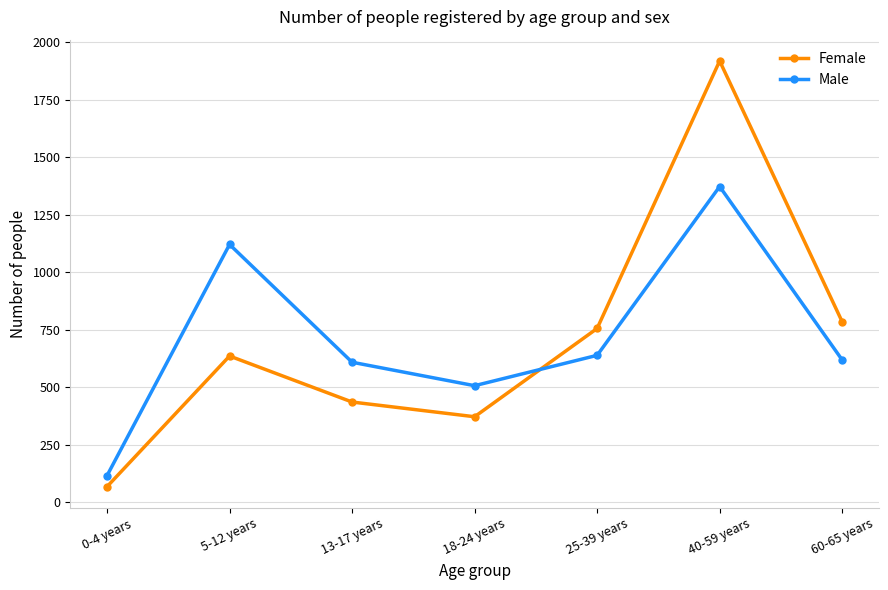

How many lines are shown in the chart?

2